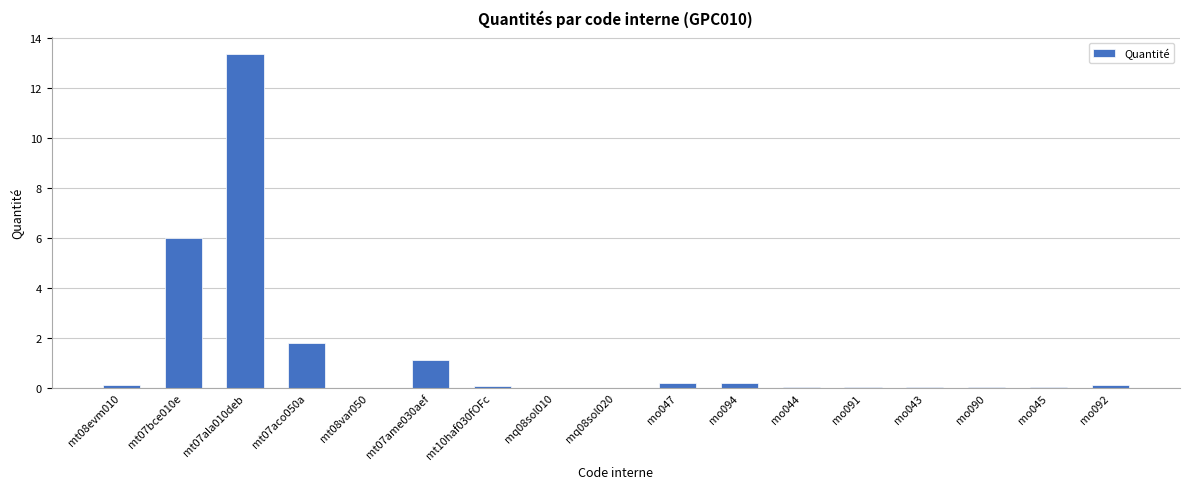

What is the maximum value shown in the chart?

13.4